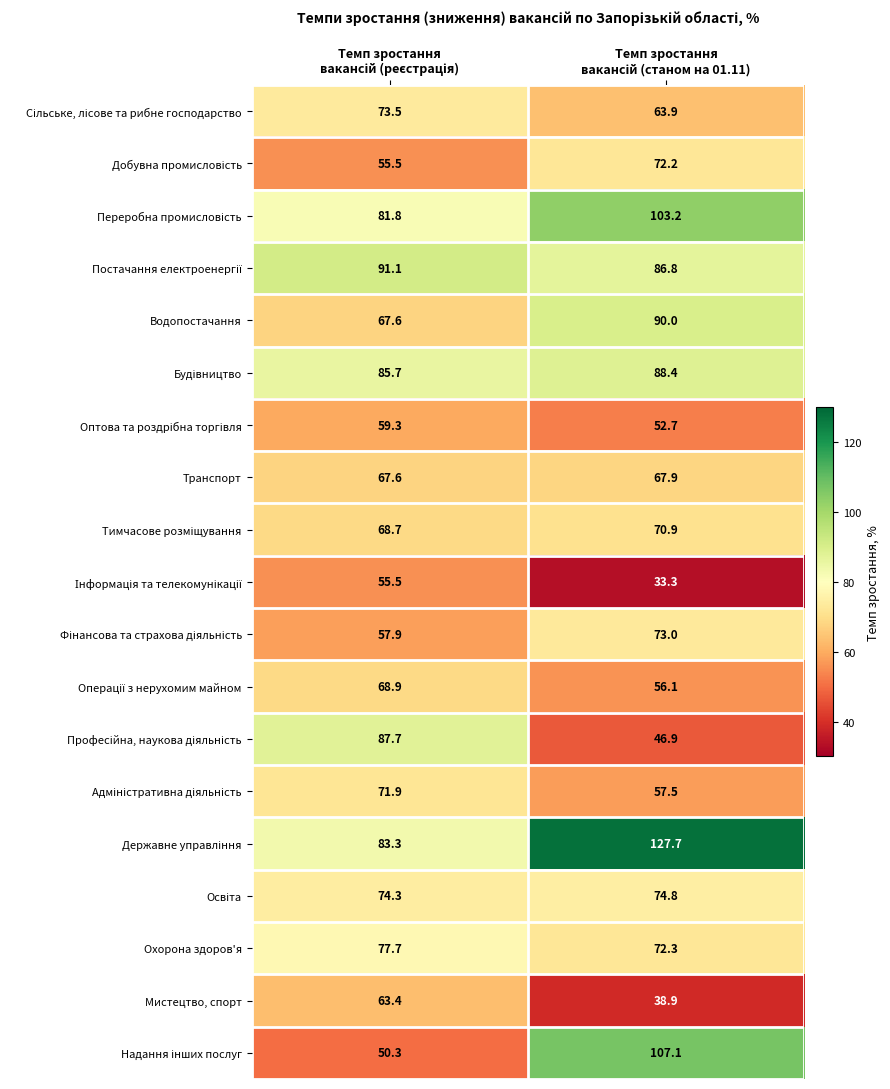

What is the smallest value displayed?

33.3